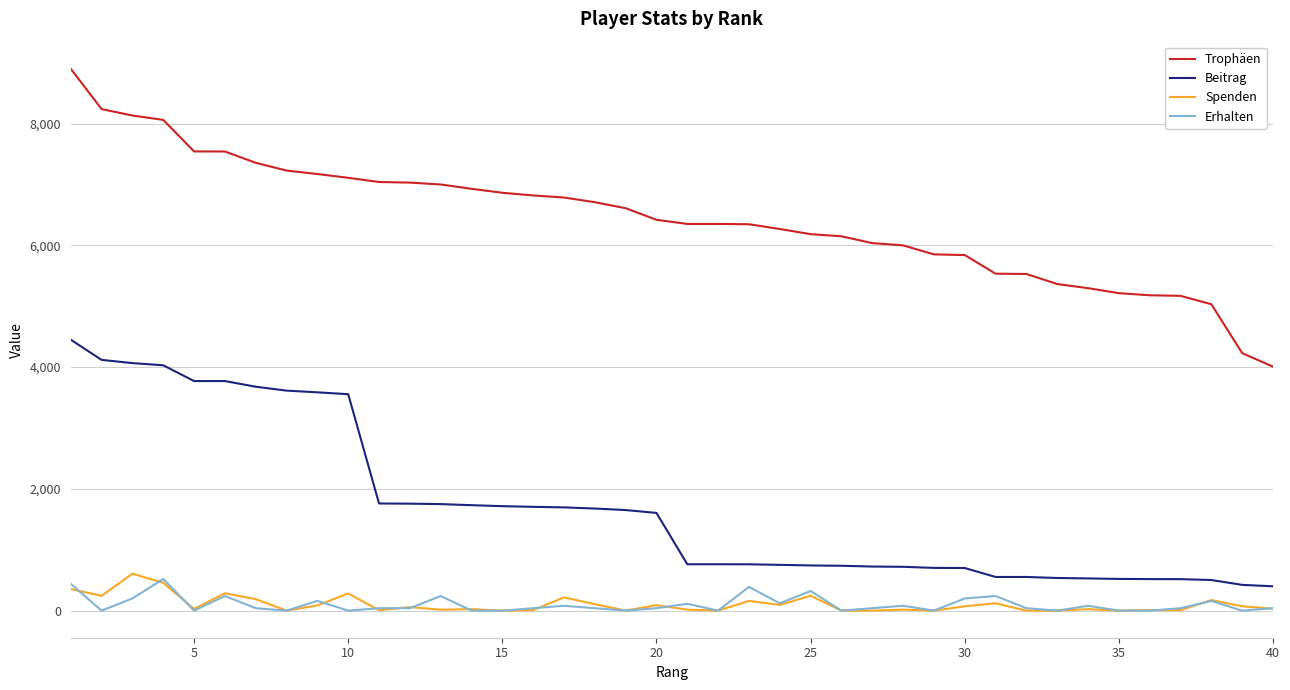

How many values in the Trophäen series are below 6420?

20